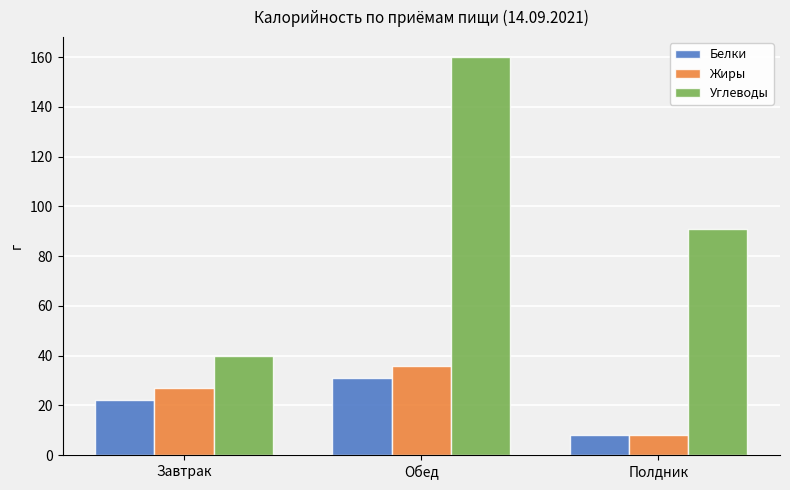

What is the label of the 1st bar from the right?

Полдник